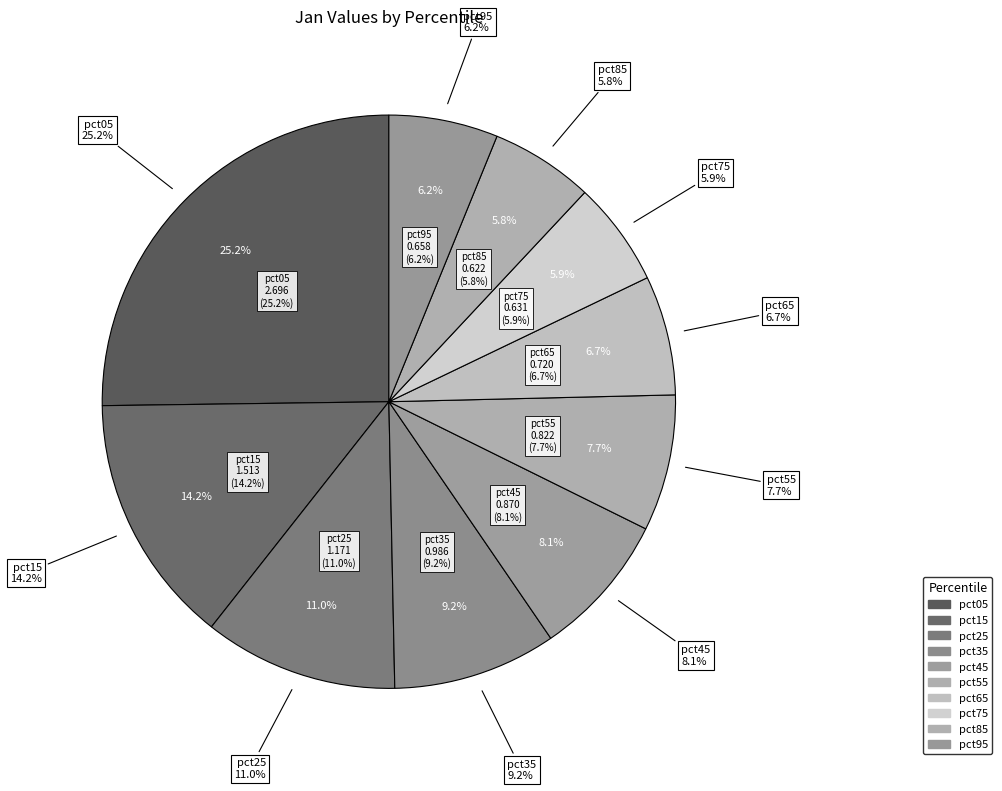

How many slices are in this pie chart?

10